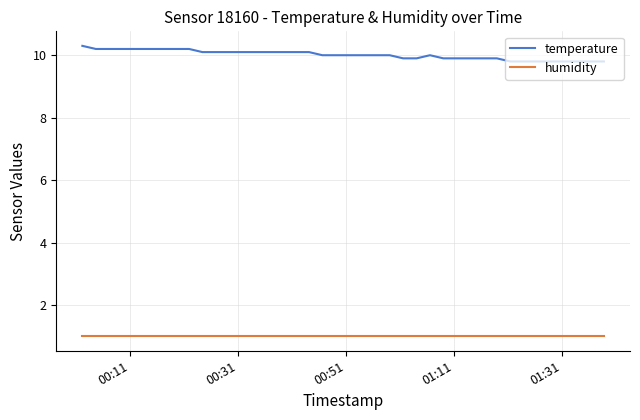

Is this an area chart (filled region under the line)?

No